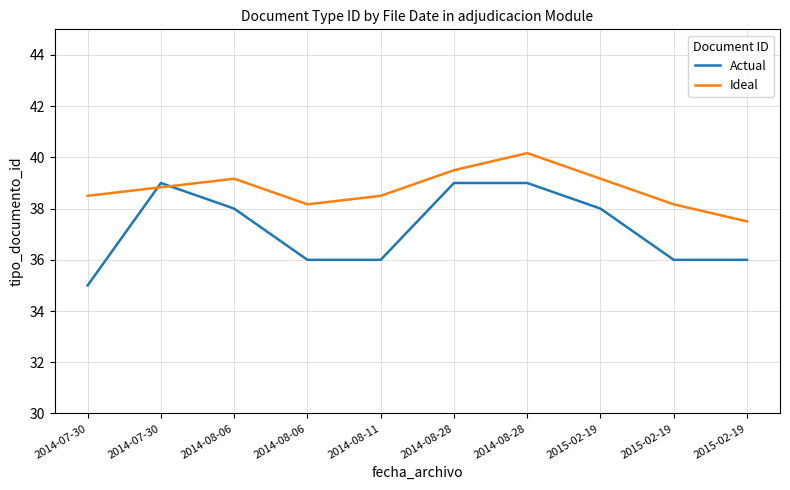

Does the chart display data point markers on the line(s)?

No